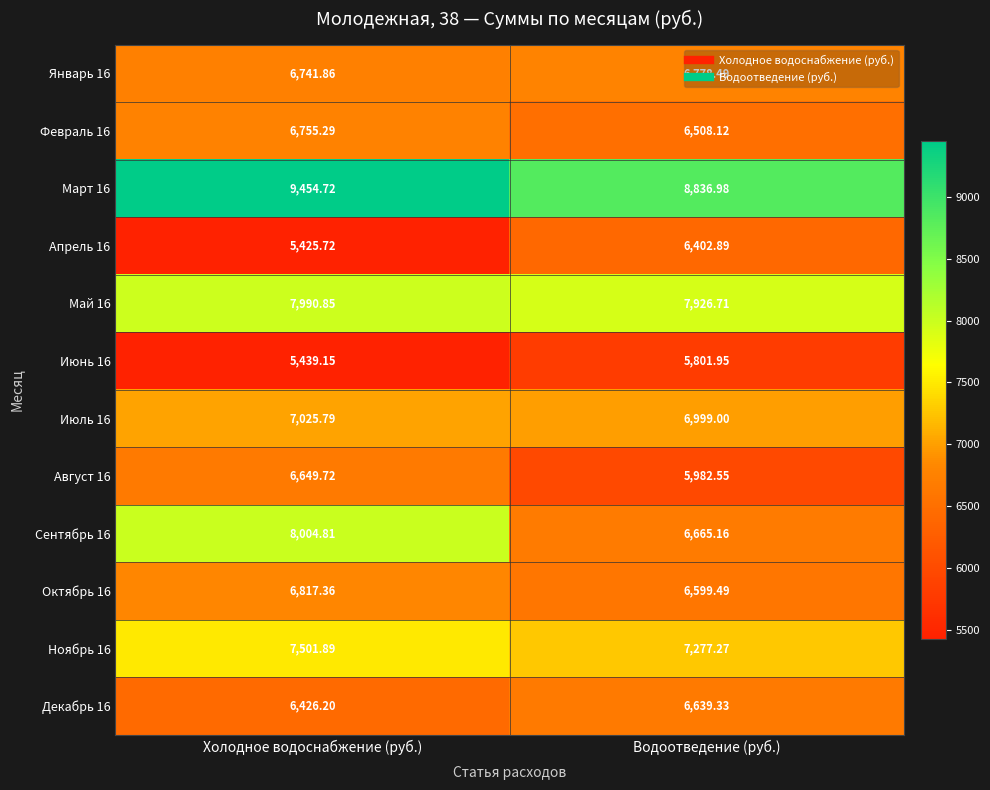

Which label corresponds to the smallest value in the chart?

Холодное водоснабжение (руб.)